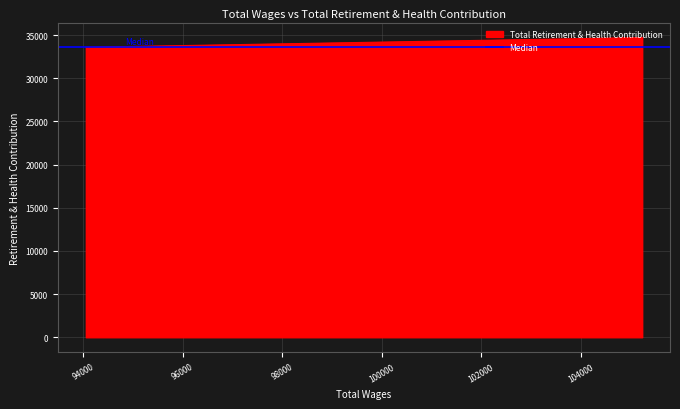

Does the chart display data point markers on the line(s)?

No